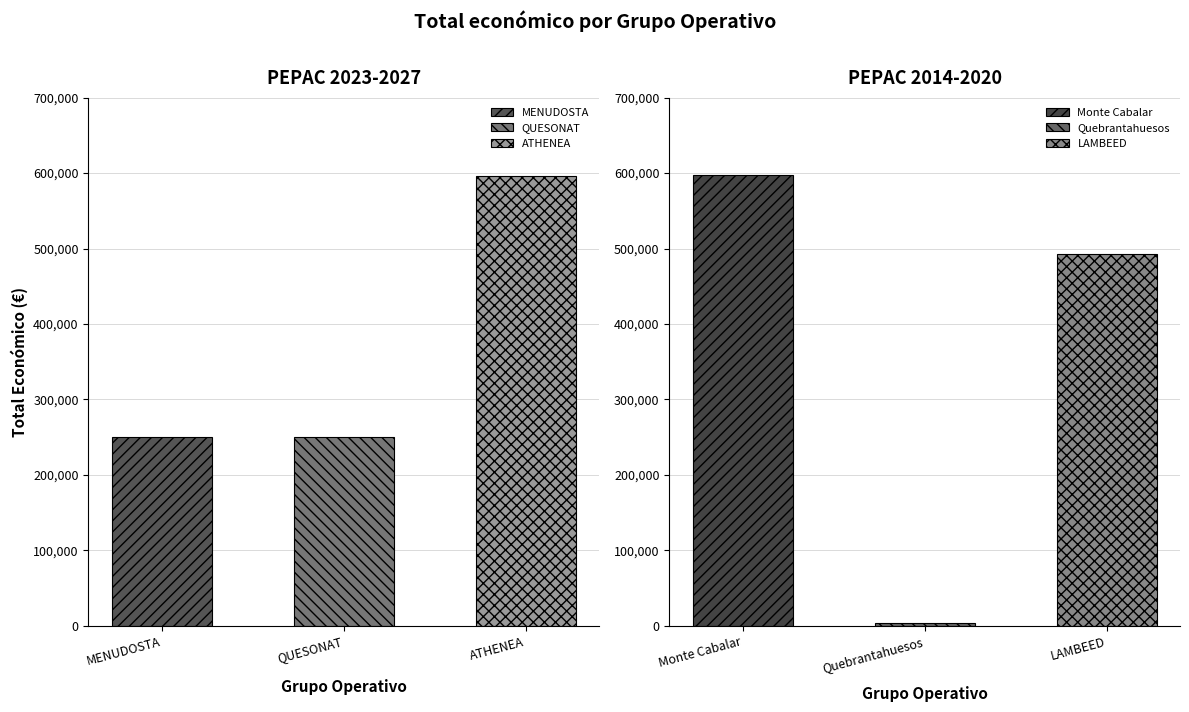

What is the smallest value displayed?

3840